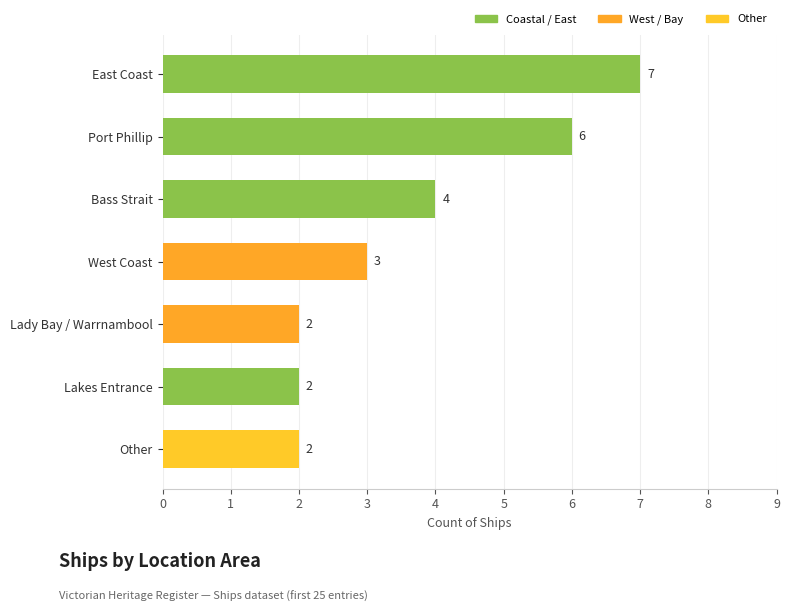

Which category has the highest value across all series?

East Coast